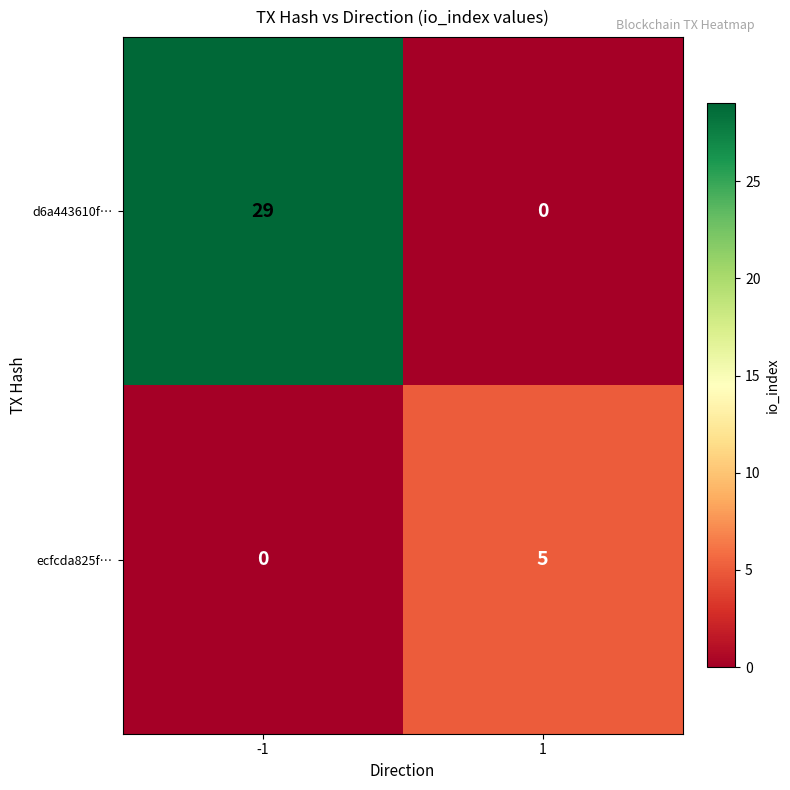

What is the total value across all series at -1?

29